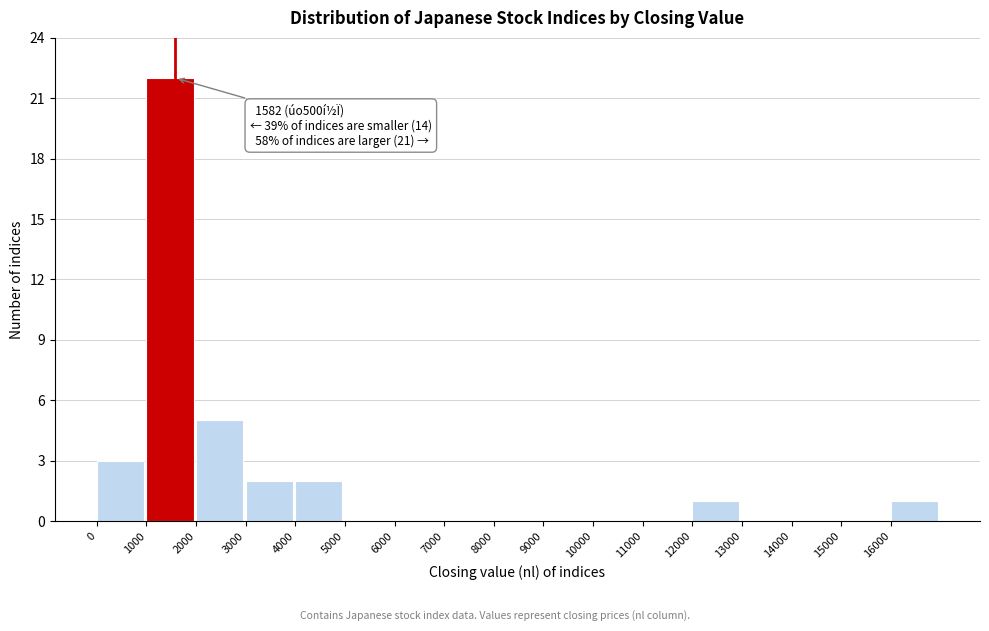

Which range on the x-axis has the tallest bar?

1000 to 2000